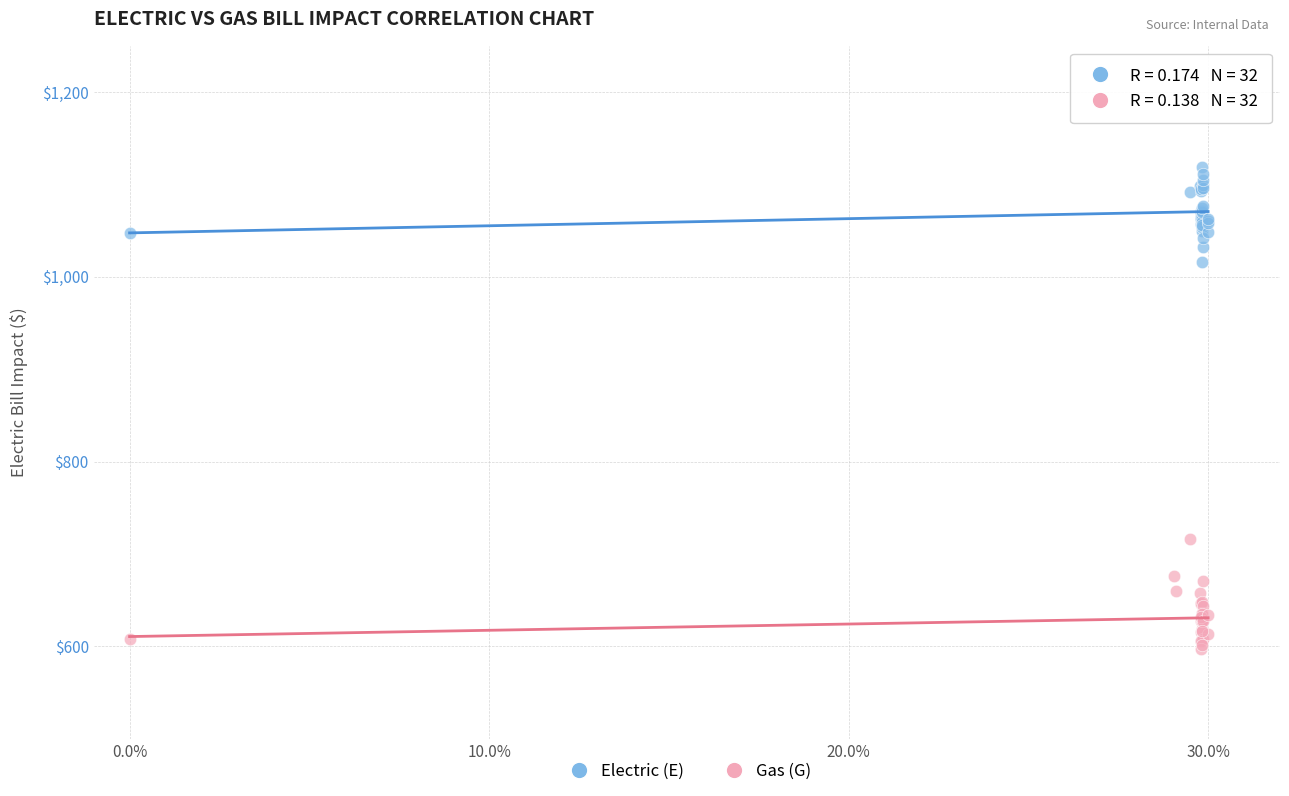

Which series reaches the minimum Y coordinate?

Gas (G)